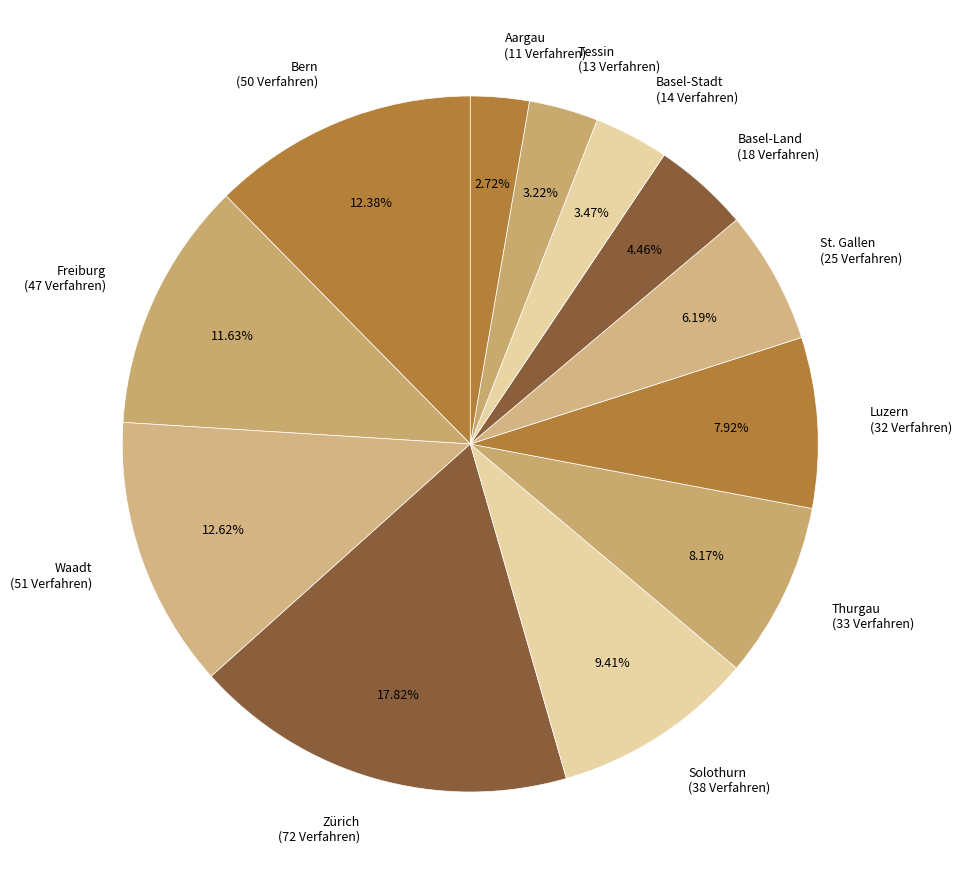

What is the ratio of the value at Waadt (51 Verfahren) to the value at Freiburg (47 Verfahren)?

1.1